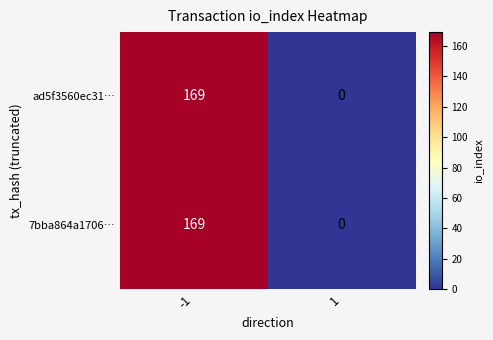

What value does the 7bba864a1706… series have at -1?

169